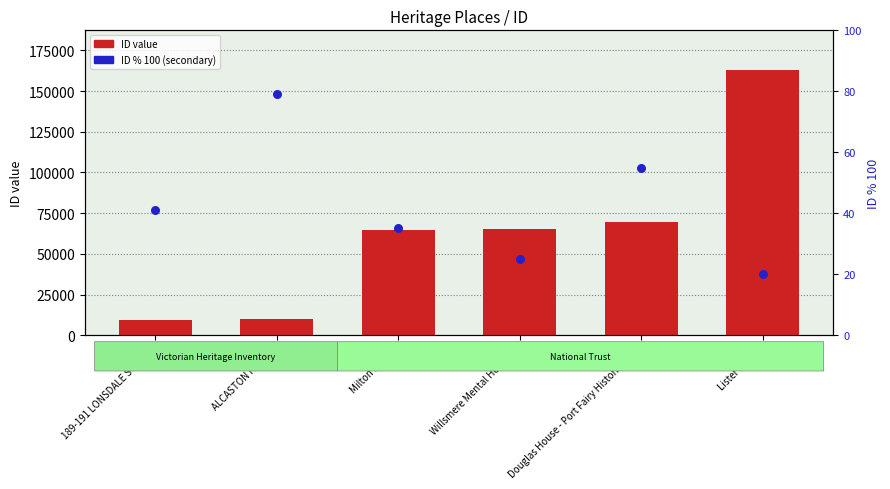

Which series contains the highest Y value?

ID (primary)